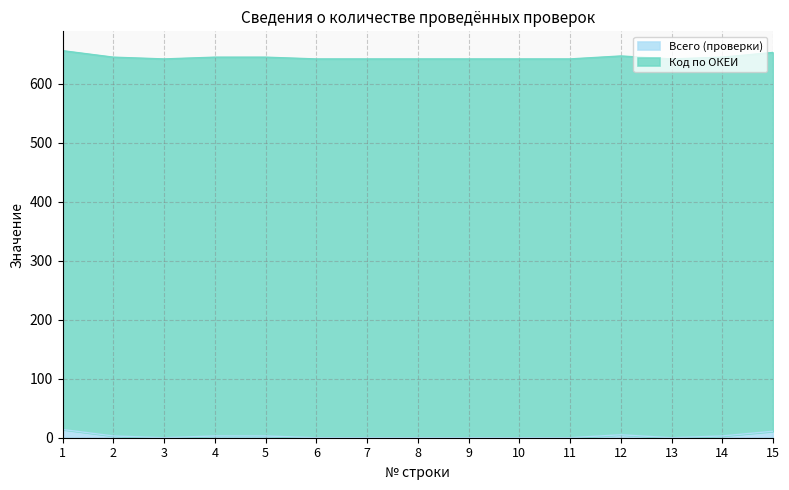

Rank the categories by value from lowest to highest.

3, 6, 7, 8, 9, 10, 11, 13, 2, 4, 5, 14, 12, 15, 1